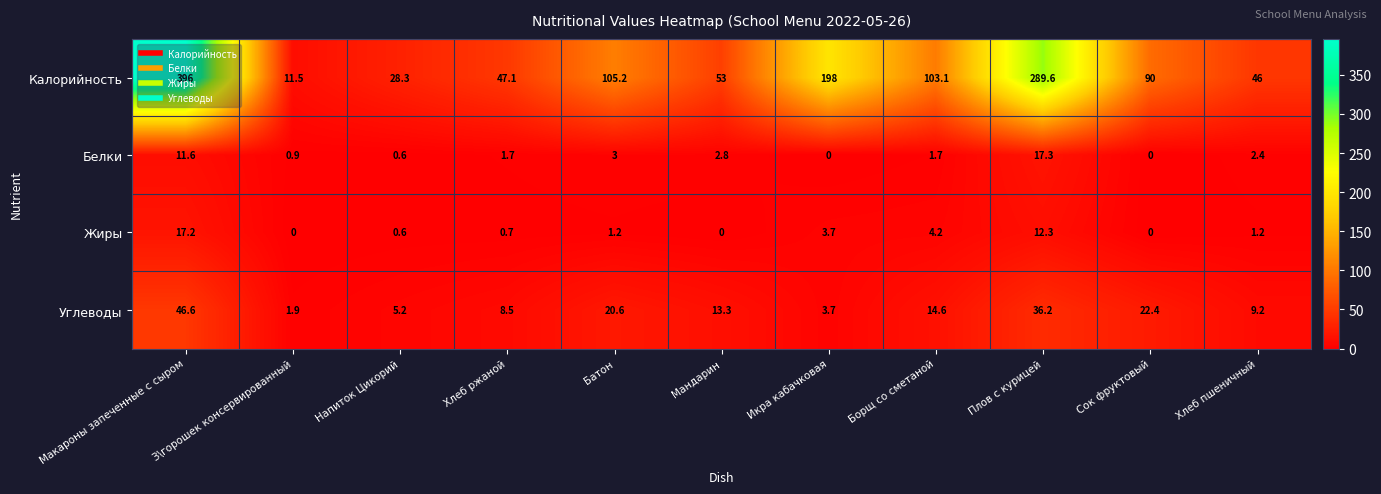

What is the difference between the Калорийность values at Хлеб пшеничный and Хлеб ржаной?

1.1